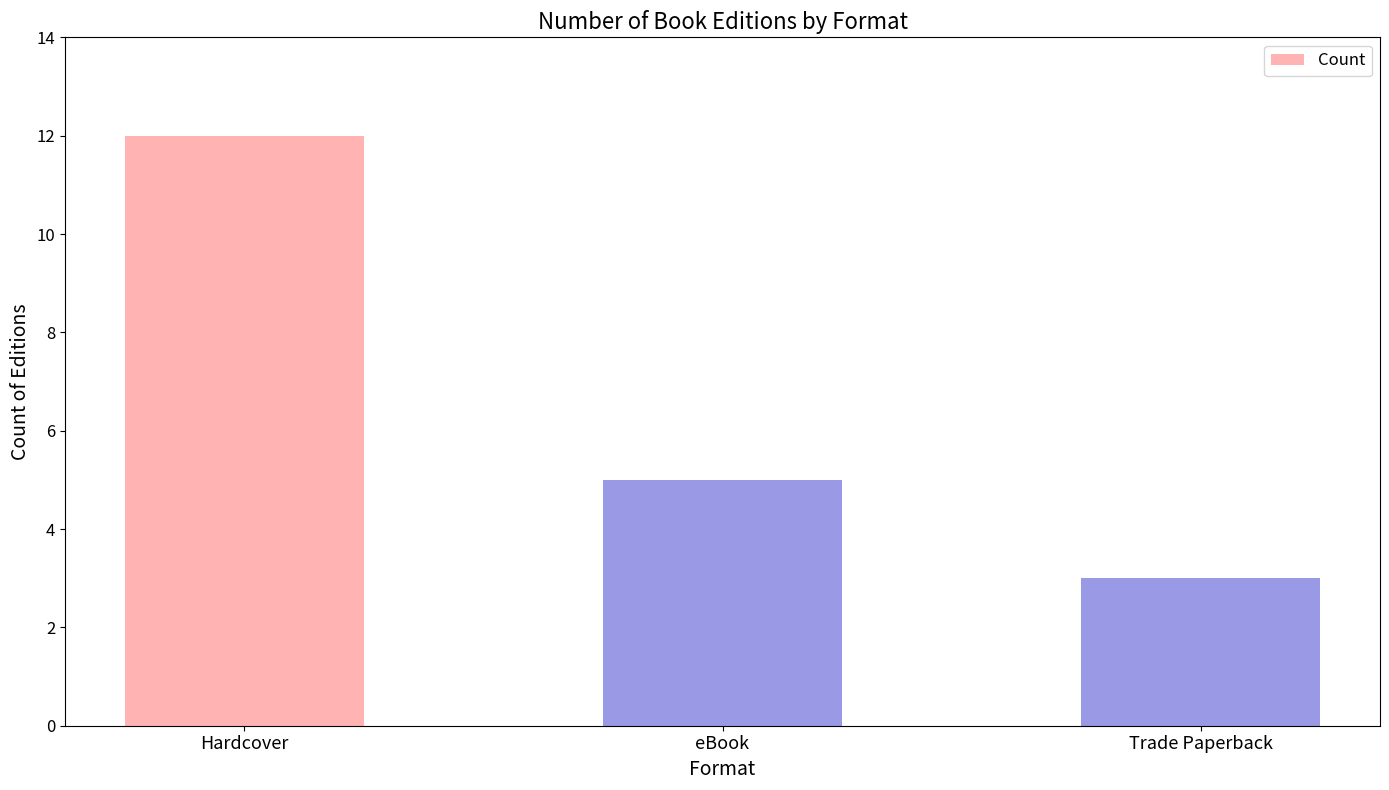

What is the label of the 3rd bar from the right?

Hardcover